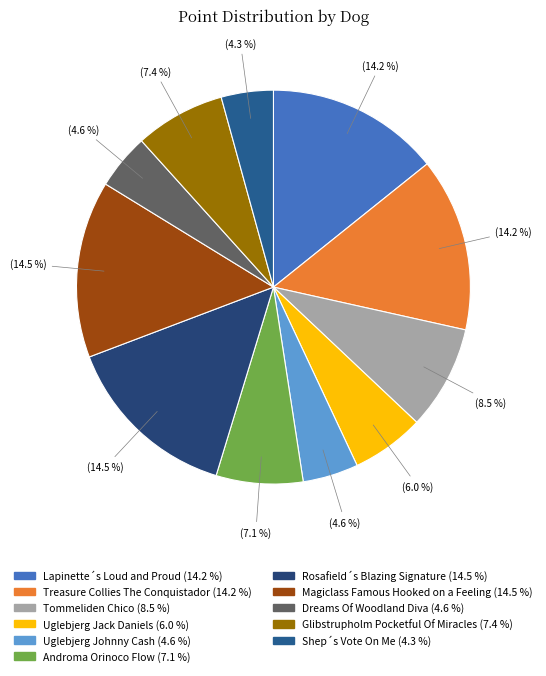

Is the sum of Treasure Collies The Conquistador and Rosafield´s Blazing Signature greater than half?

No